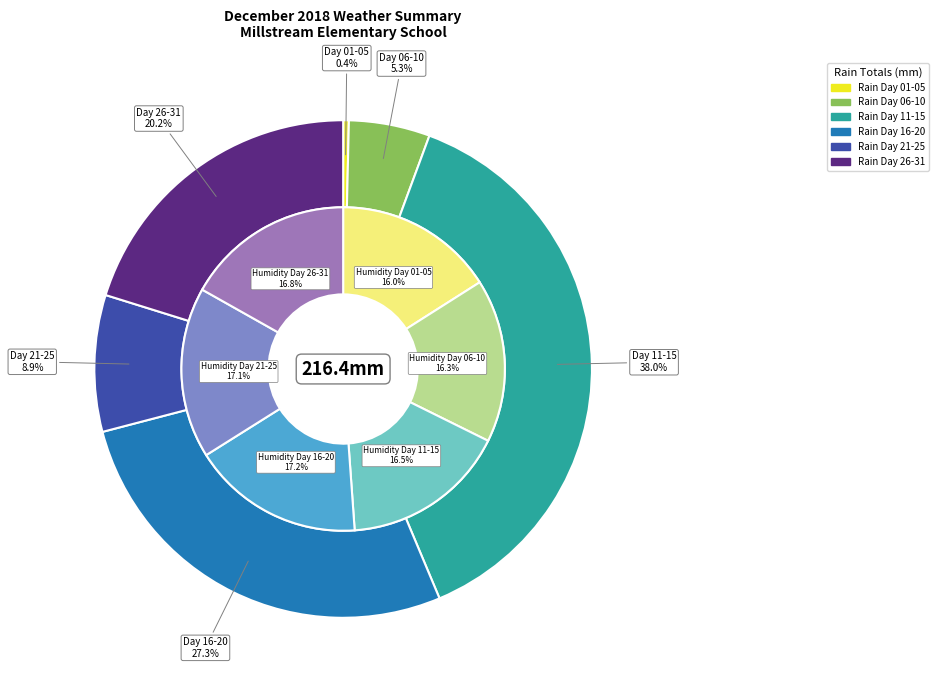

Which series has the largest range (max minus min)?

rain_values